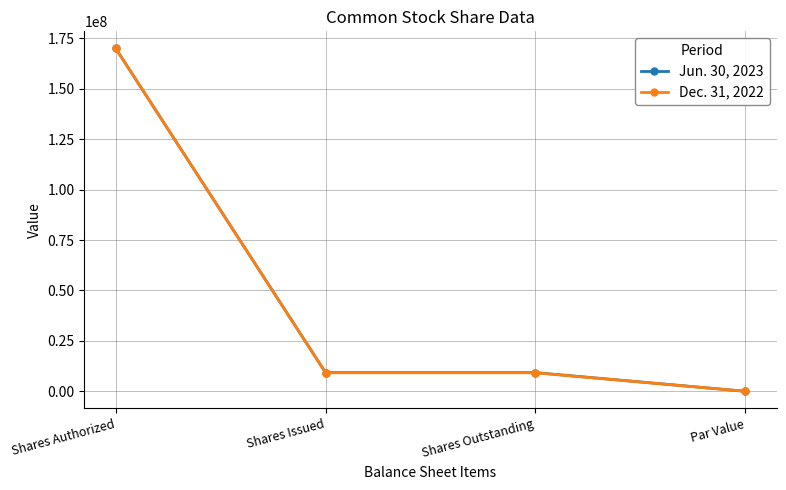

At which label does Jun. 30, 2023 first exceed 9262853?

Shares Authorized